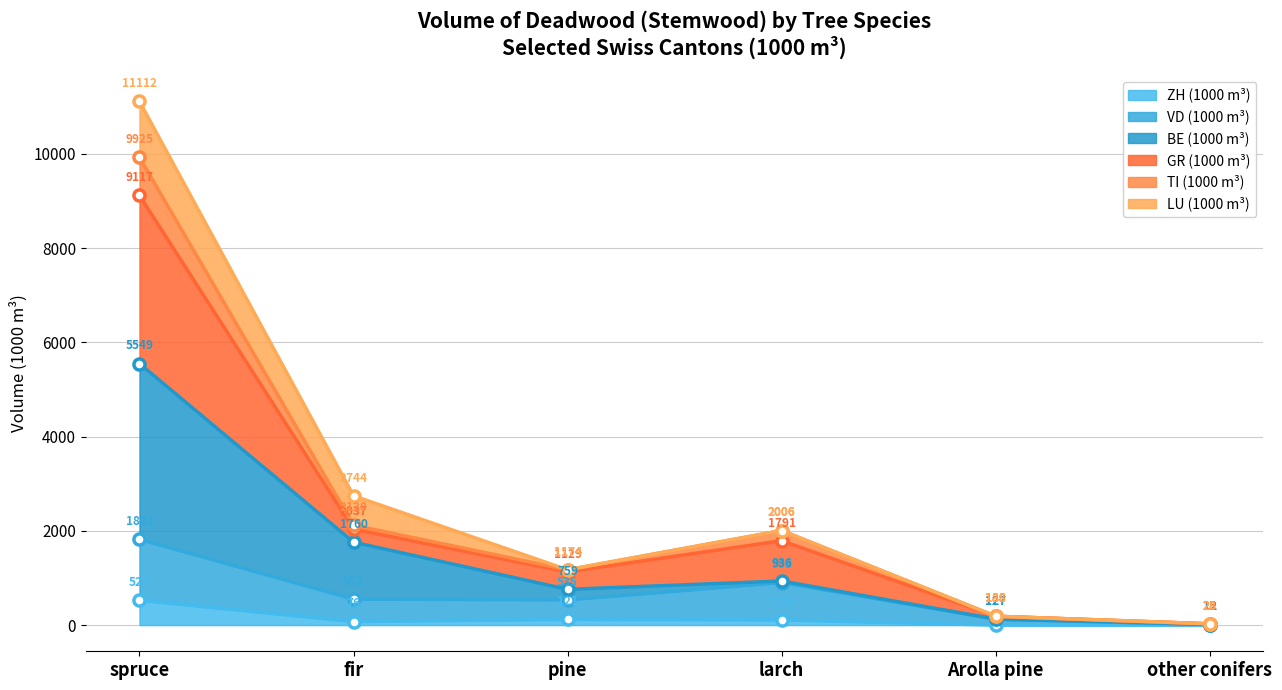

True or false: VD (1000 m³) and BE (1000 m³) intersect in this chart.

False